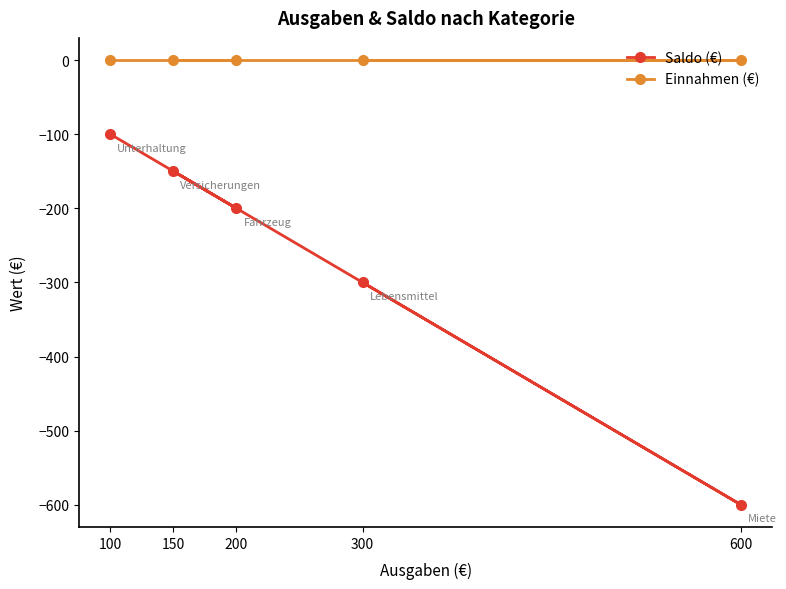

What is the difference between the Saldo (€) values at 200 and 150?

50